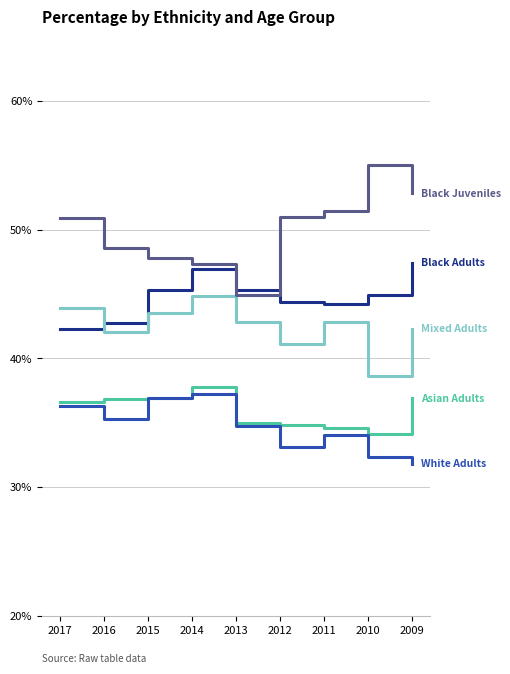

What is the total value across all series at 2010?

204.9